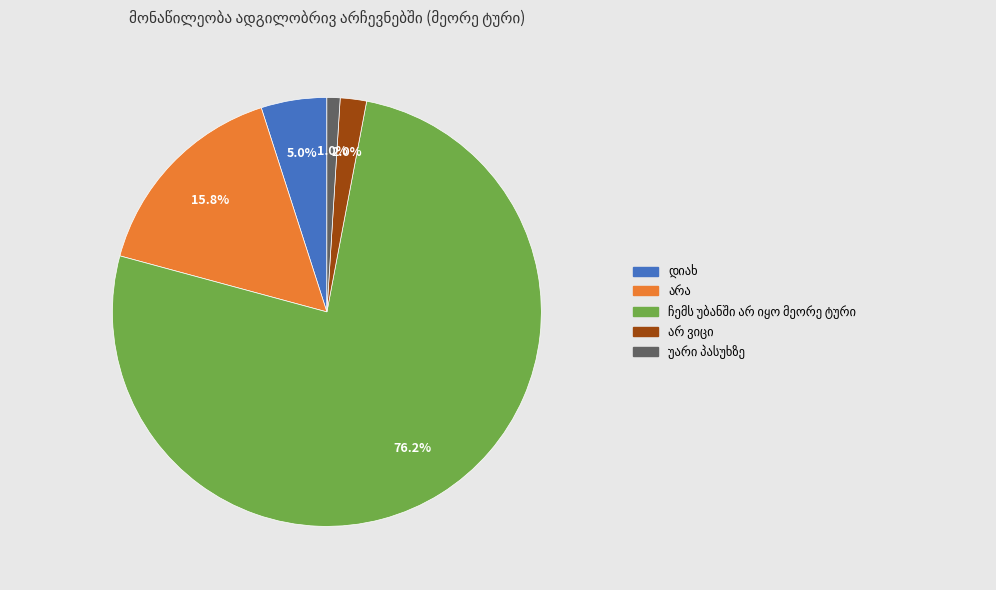

Is there any slice that represents more than half of the pie?

Yes